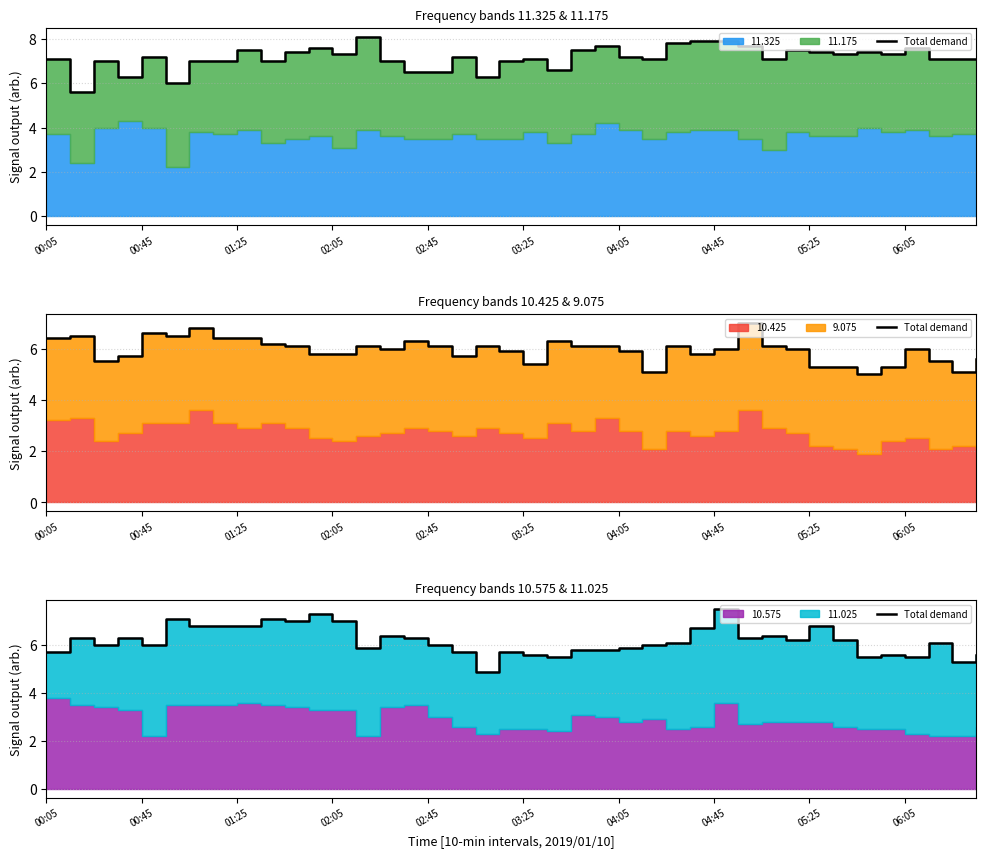

Is it true that the value at 23 is 5.8?

True